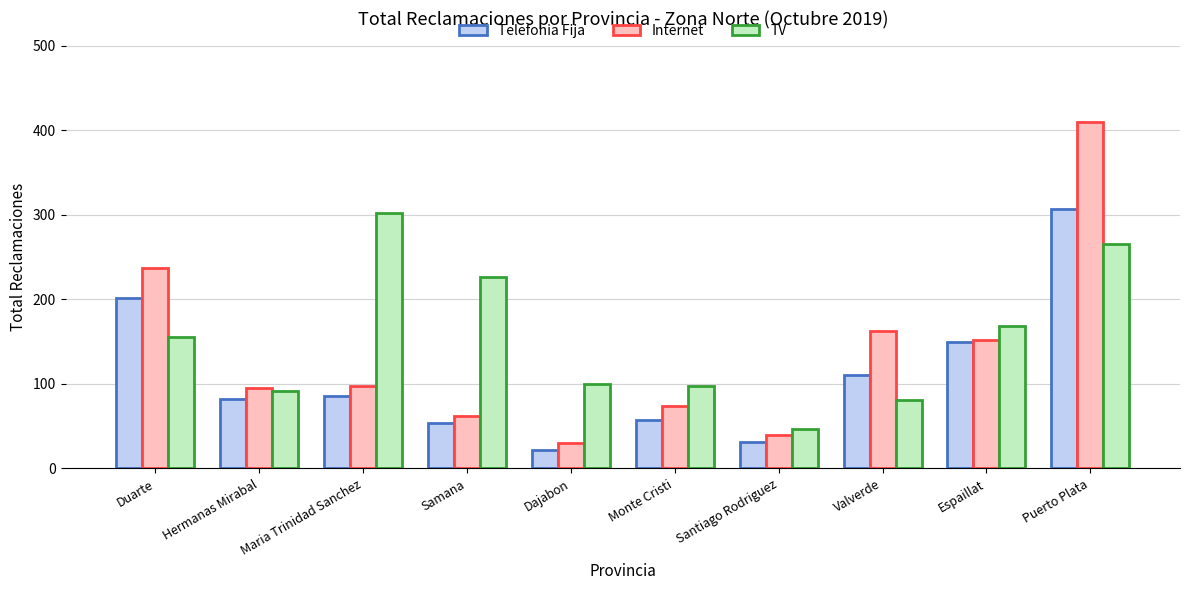

How many categories are shown in the chart?

10